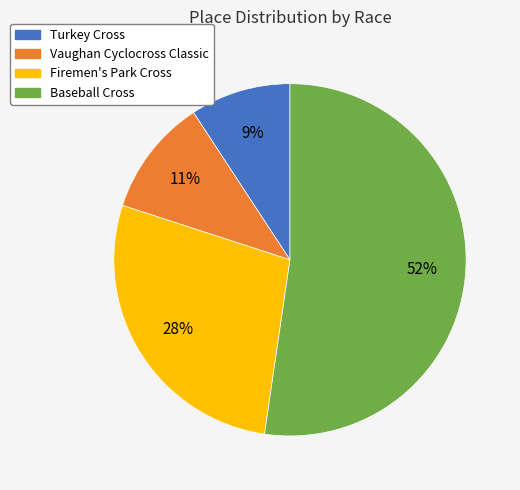

Approximately how many times larger is the value at Vaughan Cyclocross Classic compared to Baseball Cross?

0.2